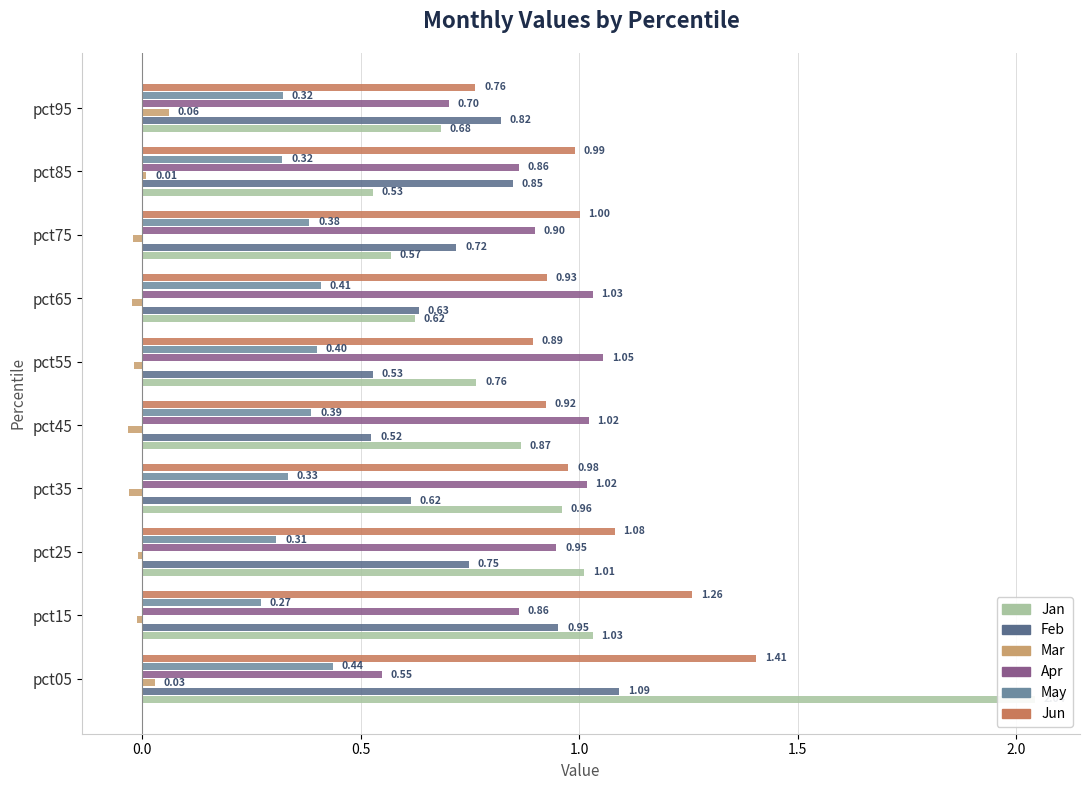

What is the label of the 5th bar from the right?

2.0